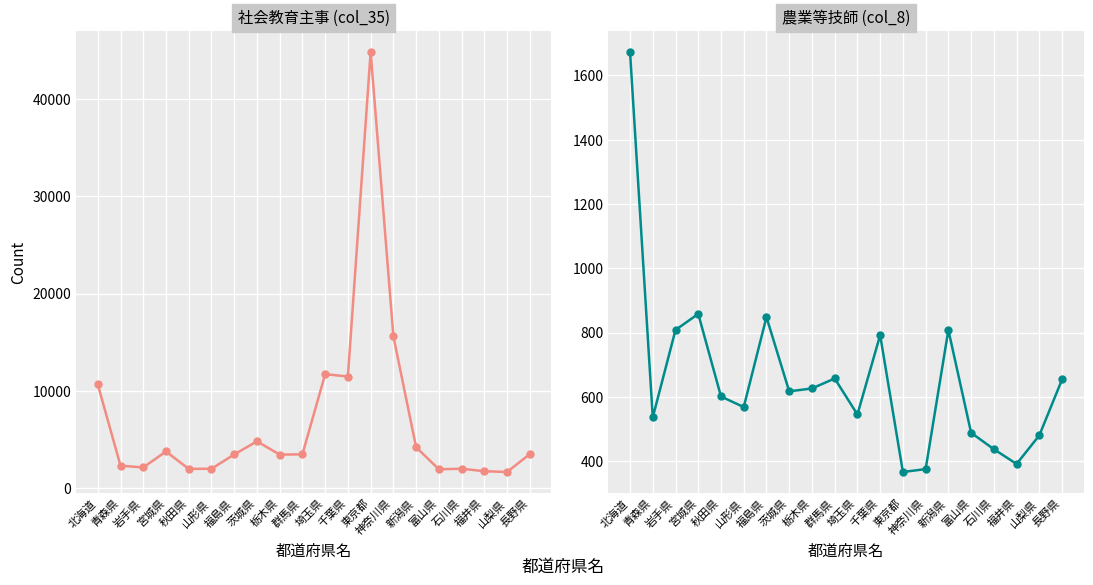

True or false: col_8 (農業等技師) and col_35 (社会教育主事) intersect in this chart.

False